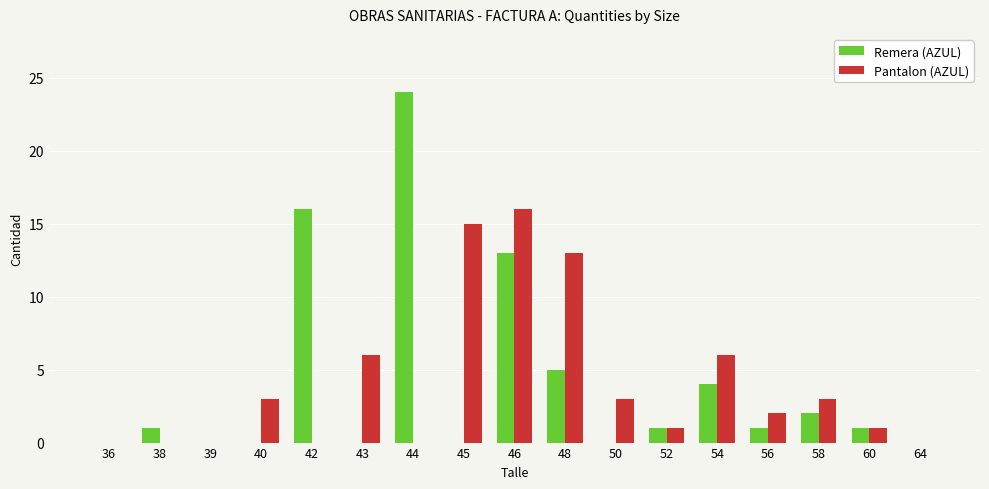

The Pantalon (AZUL) series shows 5 at 58. True or false?

False